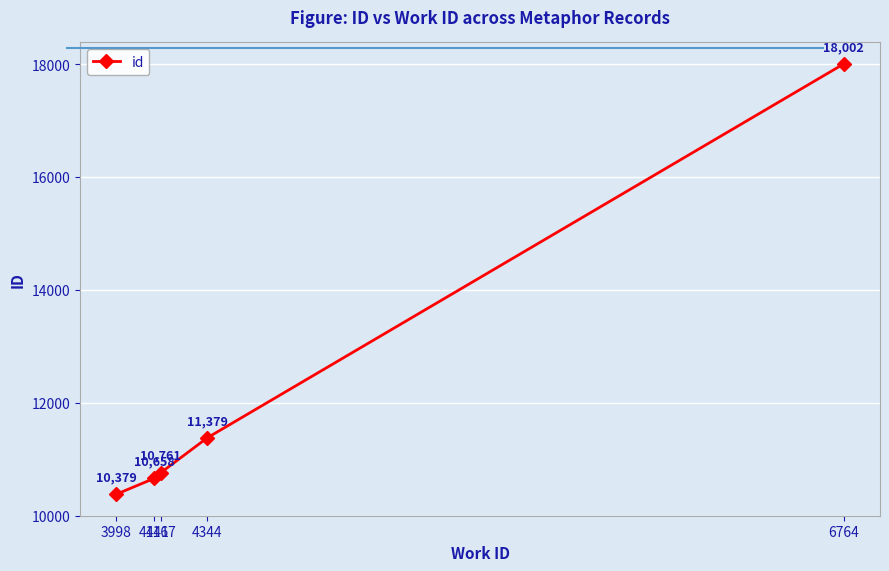

Is this an area chart (filled region under the line)?

No